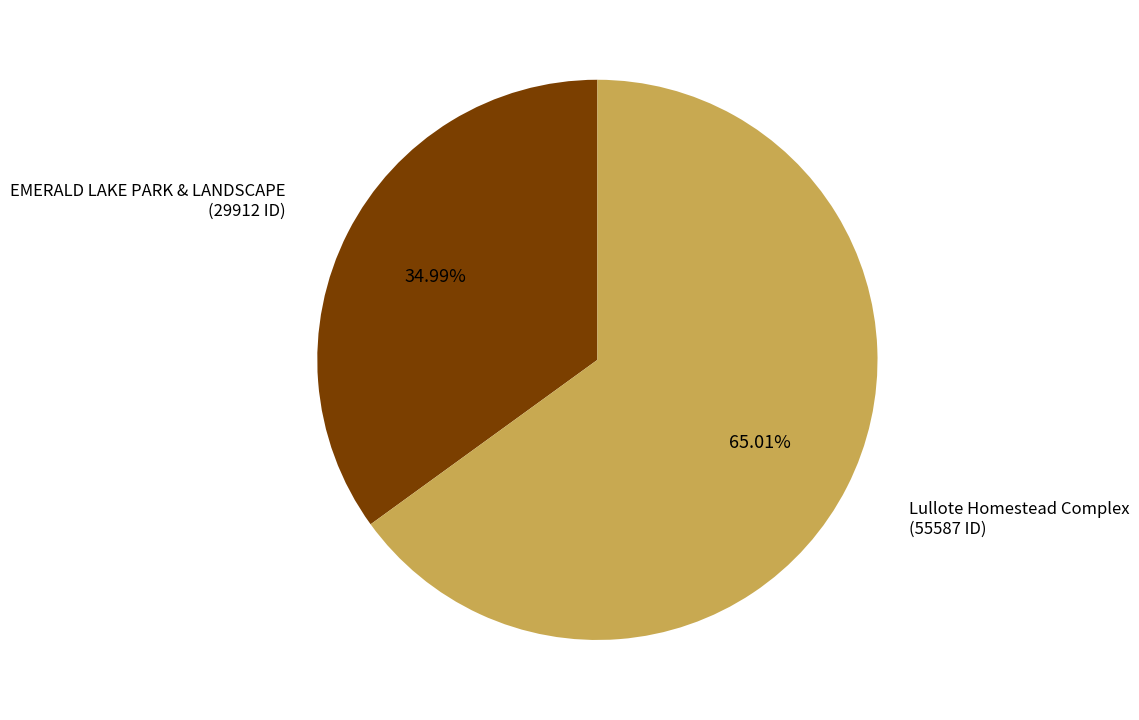

Is there any slice that represents more than half of the pie?

Yes